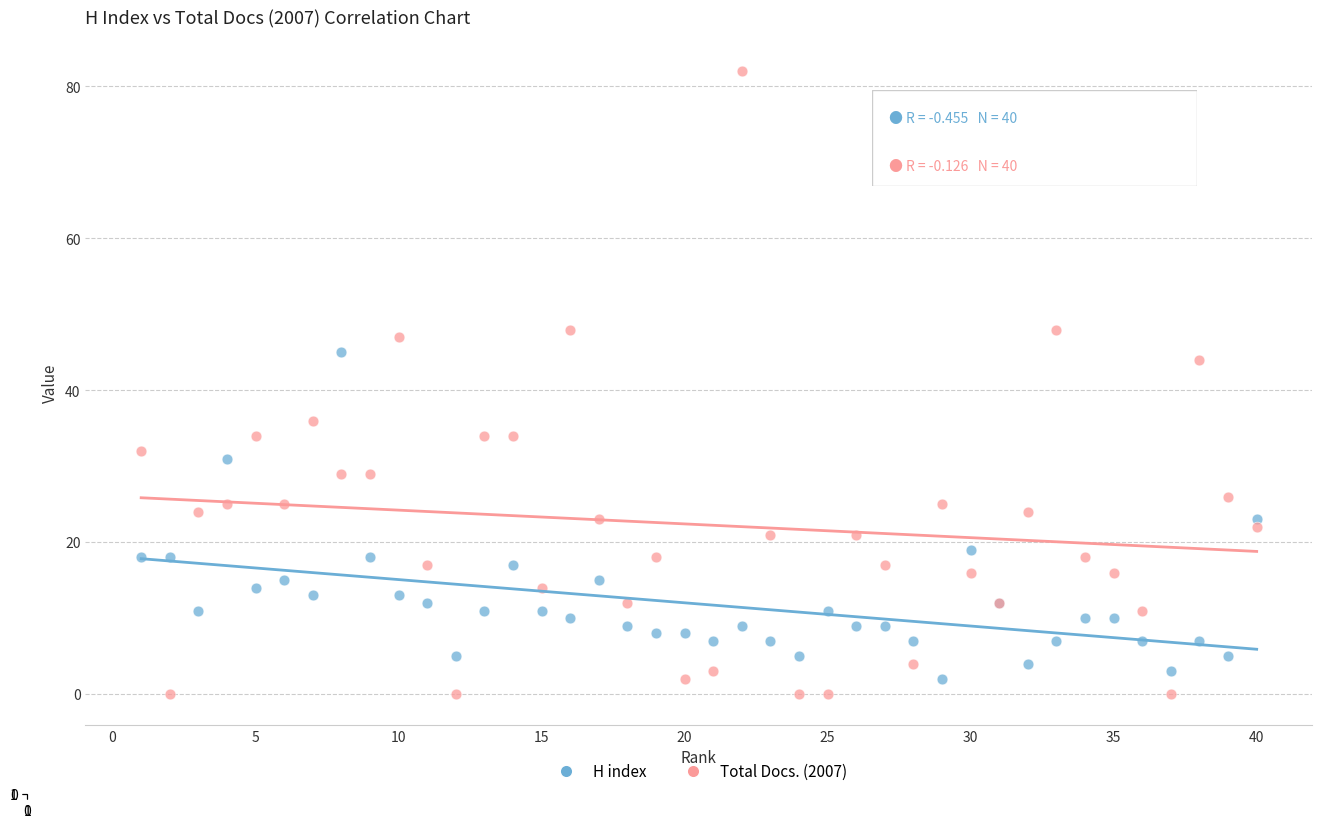

Which series contains the highest Y value?

Total Docs. (2007)